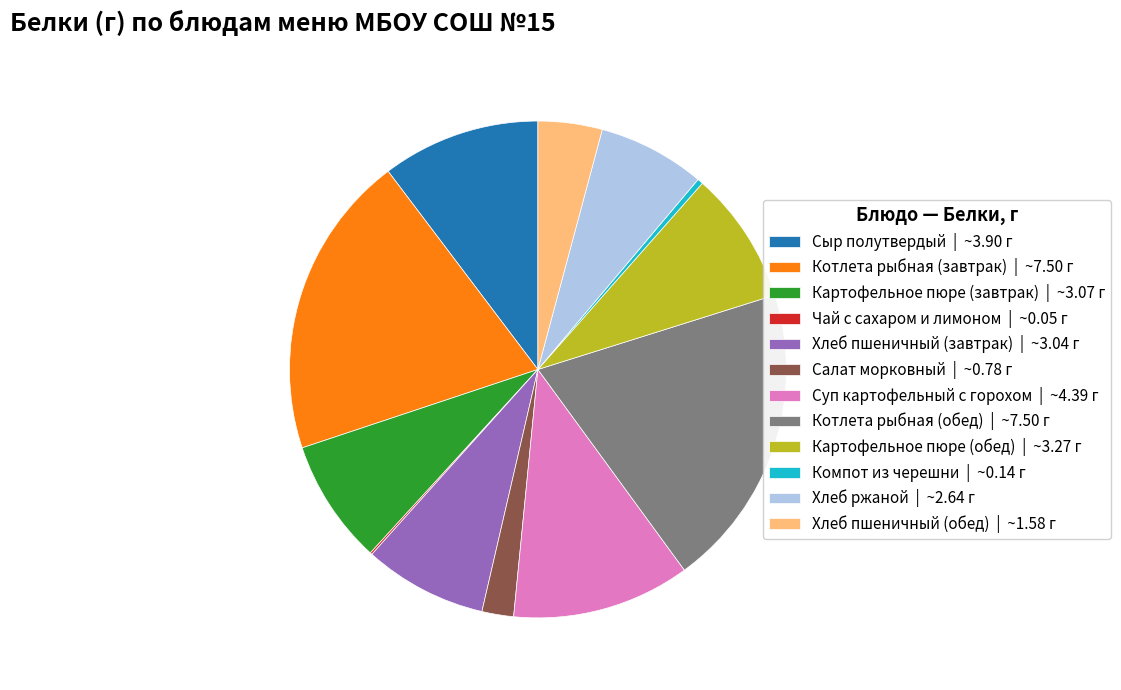

Does any single category account for the majority?

No